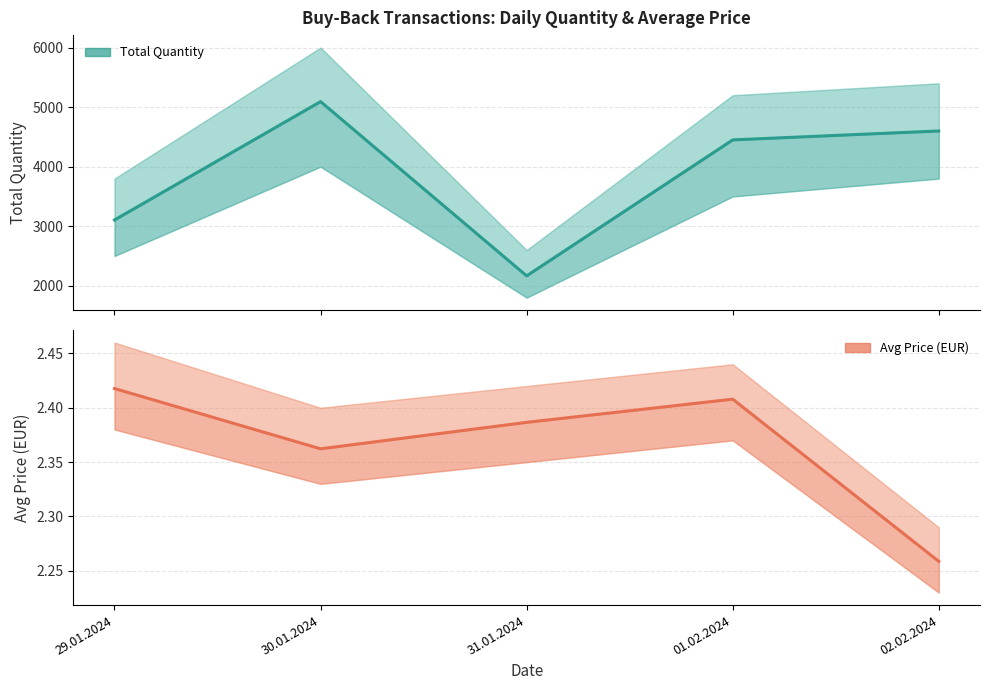

True or false: Total Quantity has a value of 1785.0 at 02.02.2024.

False